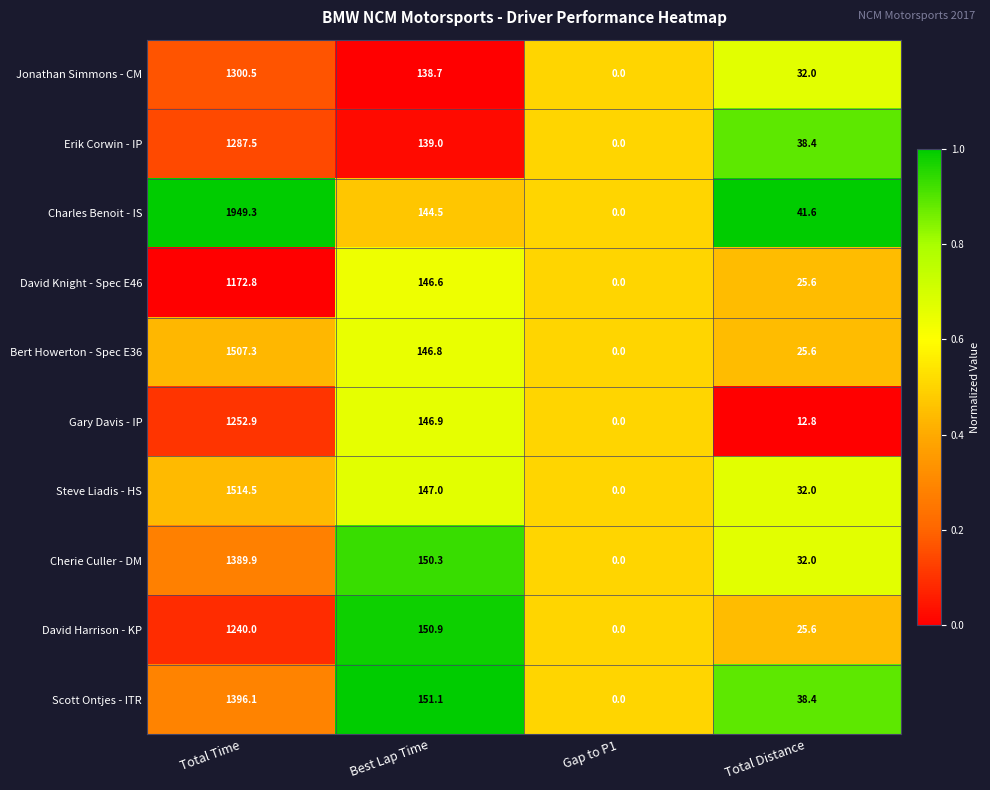

What is the sum of all Cherie Culler - DM values?

1572.2